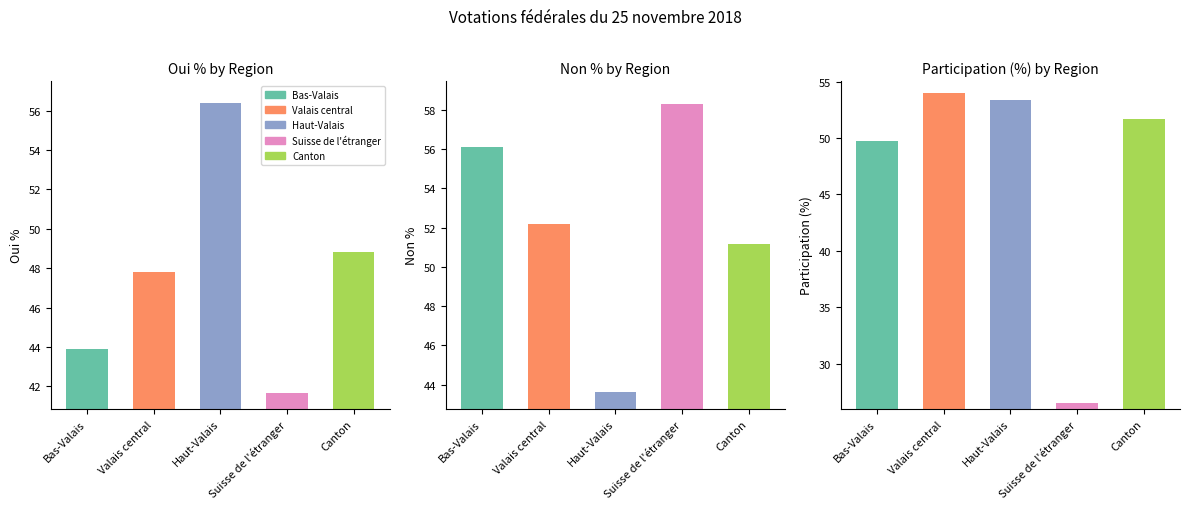

What is the sum of all Participation (%) values?

235.2